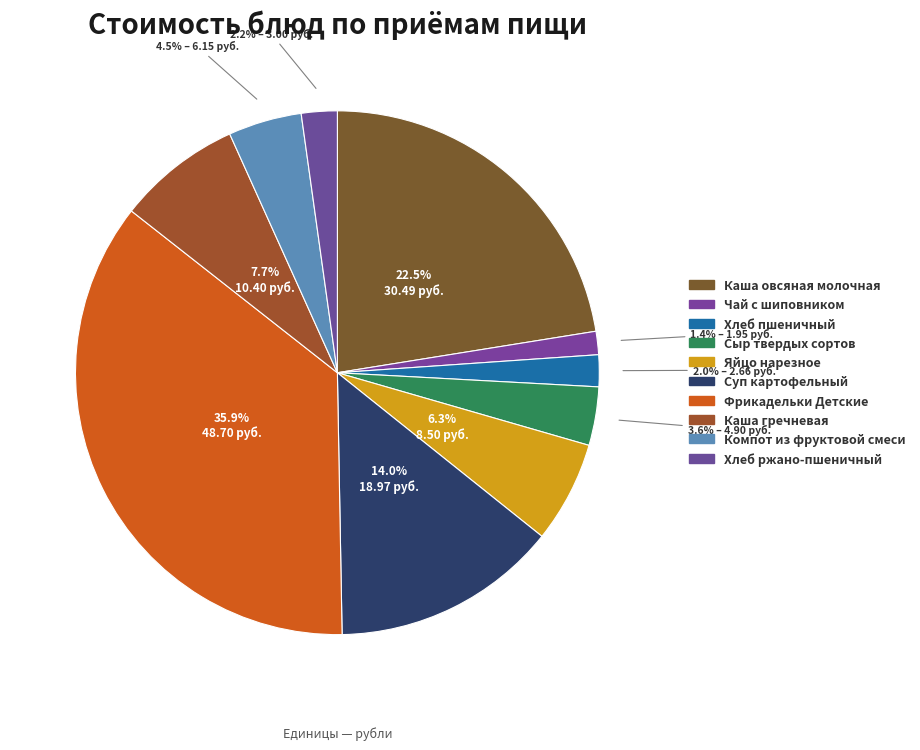

What portion of the pie excludes Суп картофельный?

86.0%